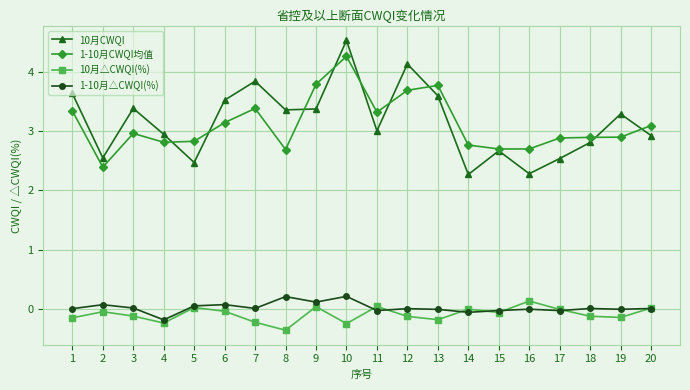

What is the total value across all series at 1?

6.8